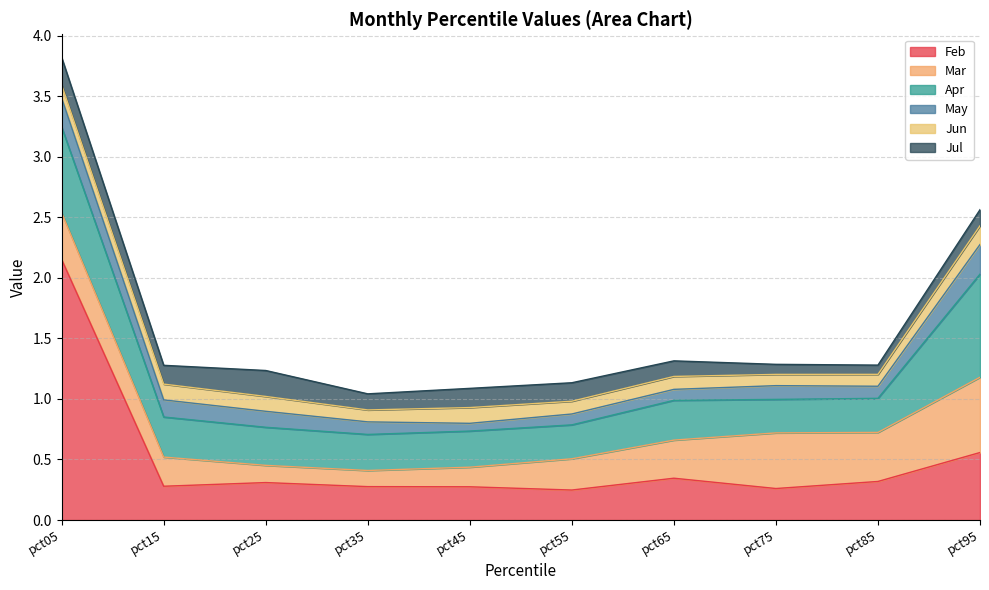

The Jul series shows 0.1 at pct85. True or false?

True